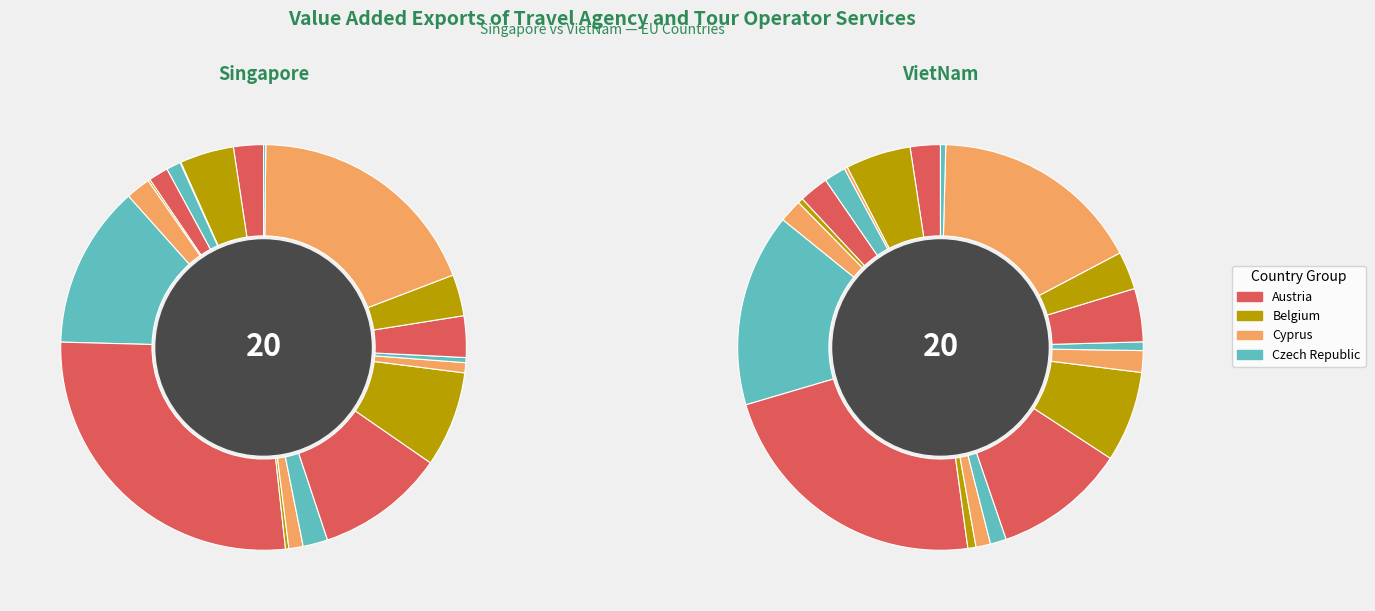

To the nearest percent, what is the difference between the largest and smallest slice percentages?

27%